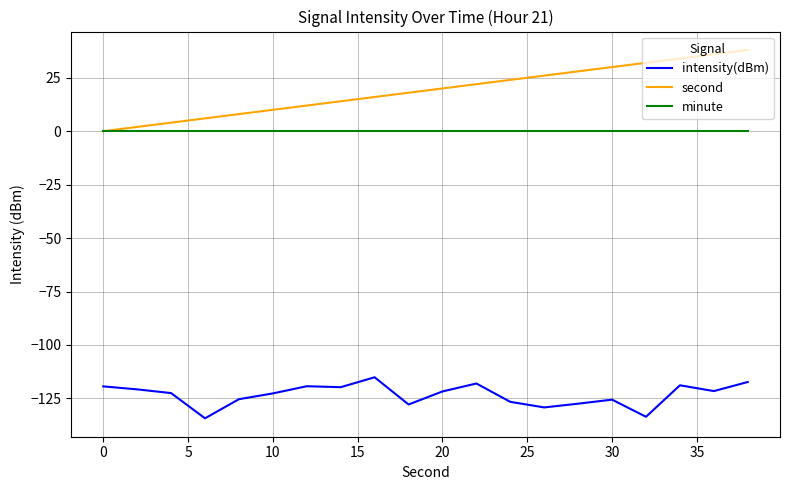

Rank the series by their maximum value, from lowest to highest.

intensity(dBm), minute, second